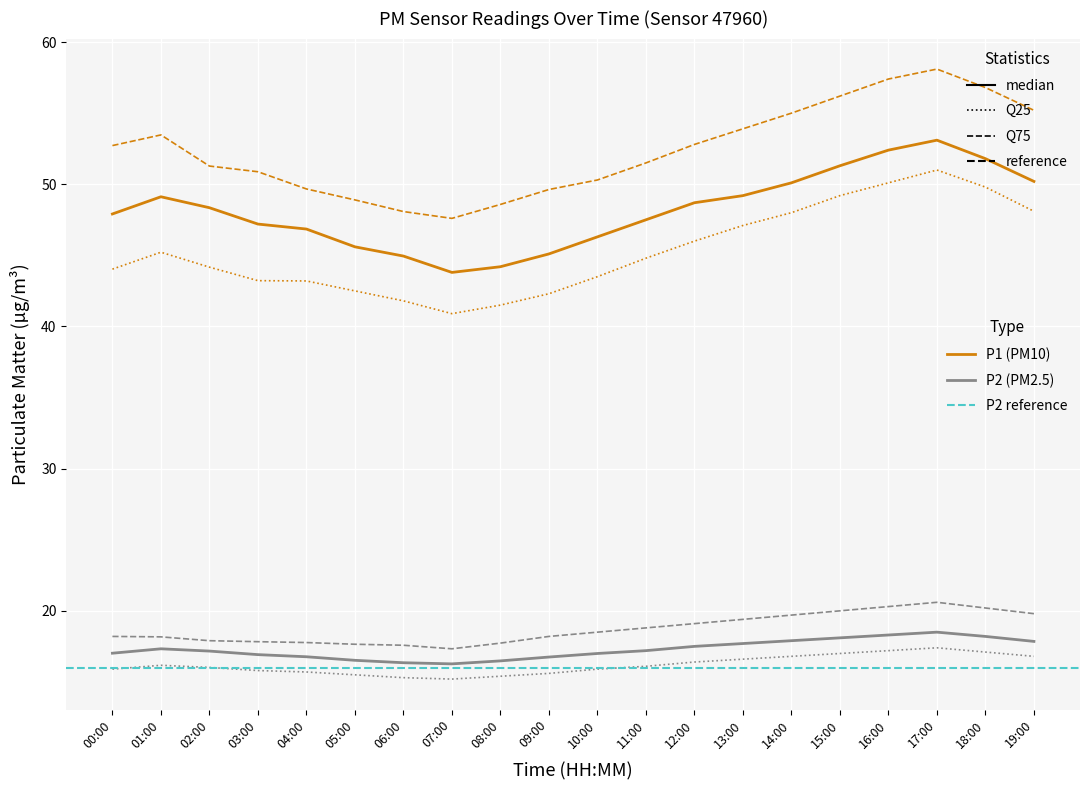

Rank the series by their maximum value, from highest to lowest.

P1_q75, P1_median, P1_q25, P2_q75, P2_median, P2_q25